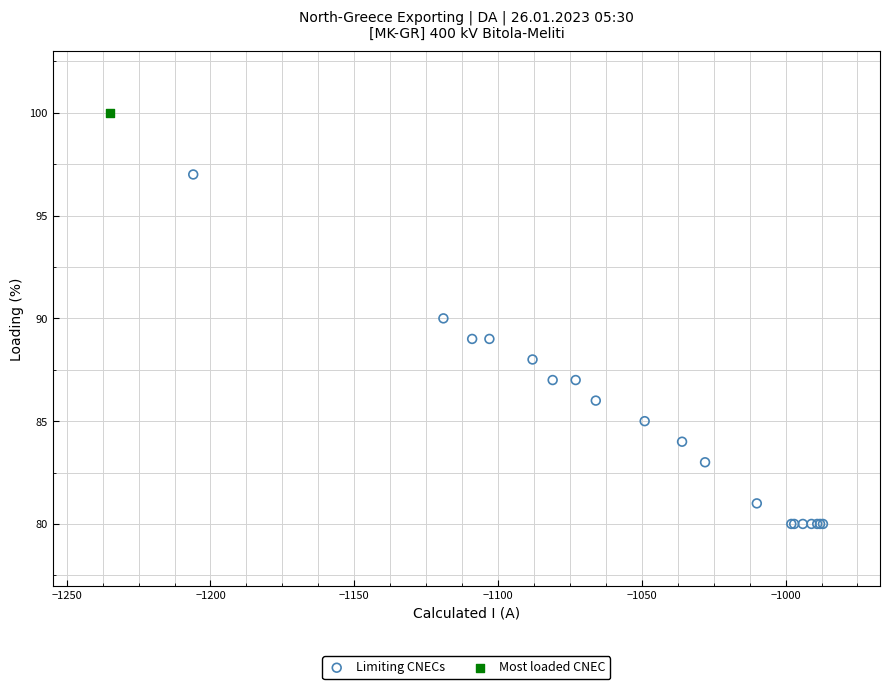

What are all the series names shown in the legend?

Limiting CNECs, Most loaded CNEC